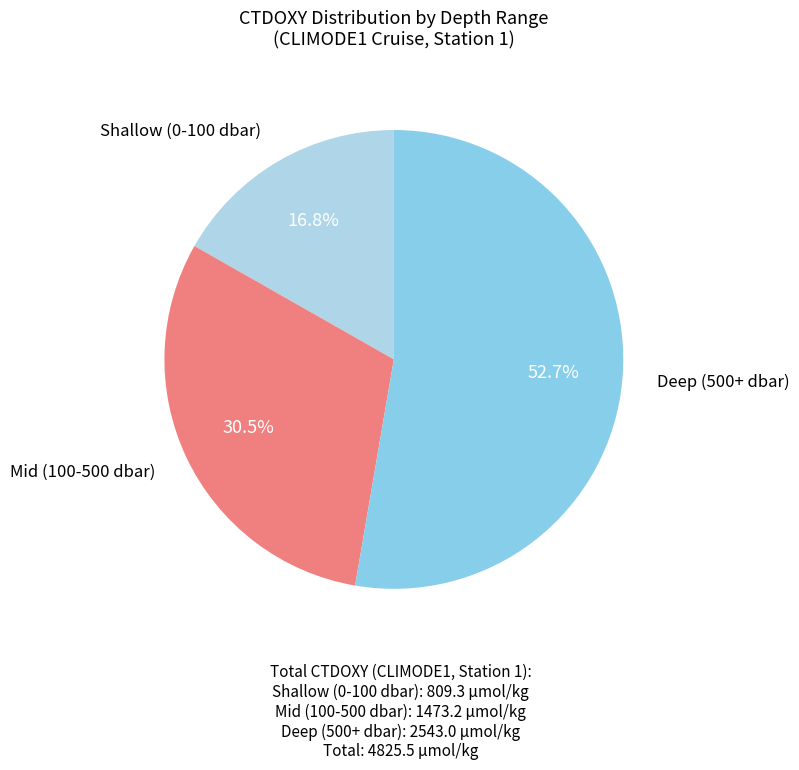

Is there a majority slice in this chart?

Yes